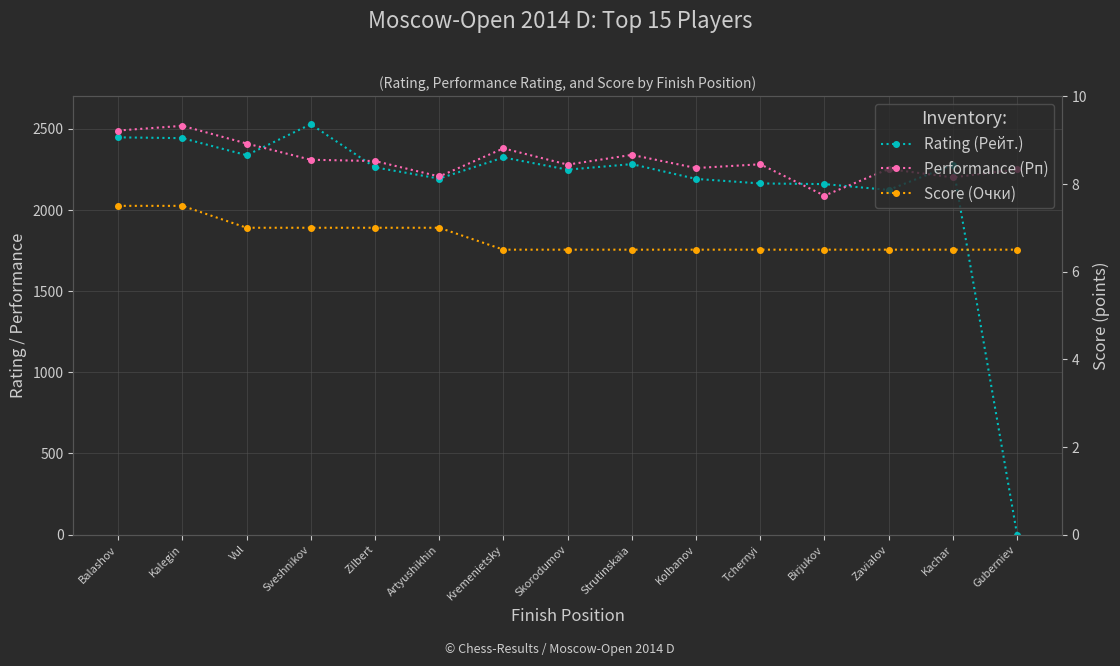

Between which two adjacent categories do Rating (Рейт.) and Performance (Рп) first intersect?

Vul and Sveshnikov